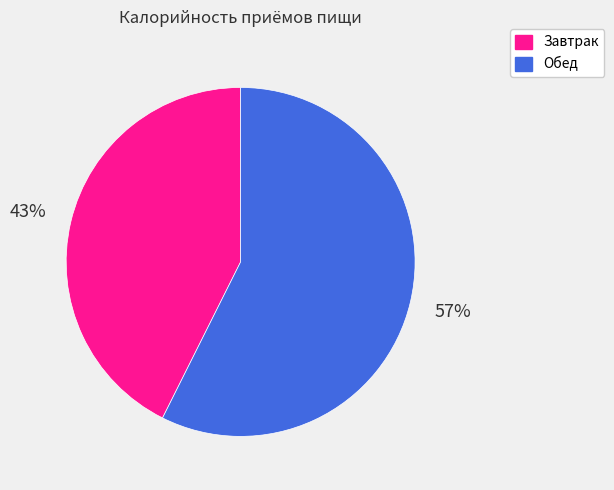

To the nearest percent, what is the combined percentage of Обед and Завтрак?

100%